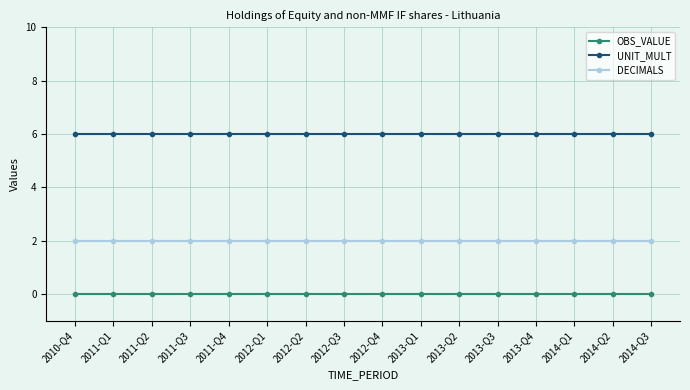

Rank the series by their average value, from highest to lowest.

UNIT_MULT, DECIMALS, OBS_VALUE